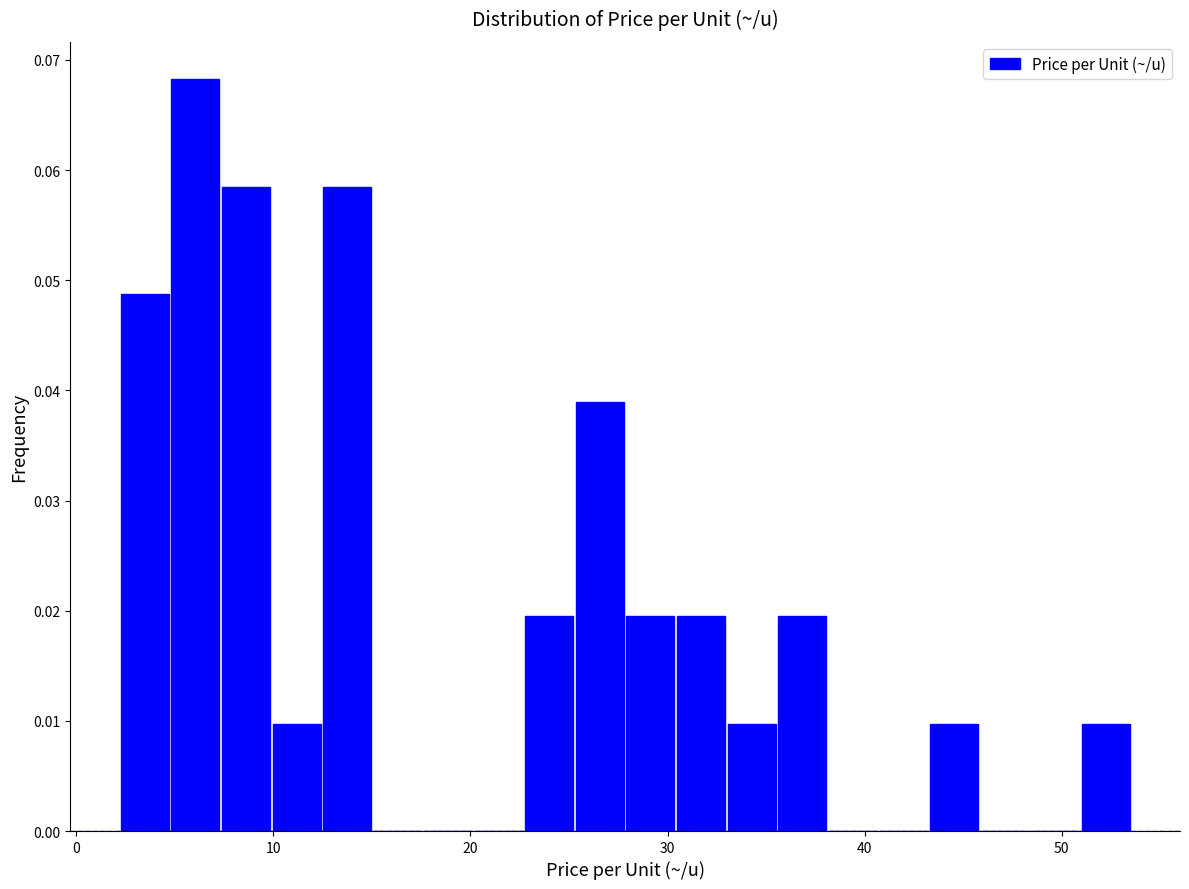

Around what value on the x-axis is the tallest bar? Give the approximate position of its centre, as read against the axis.

6